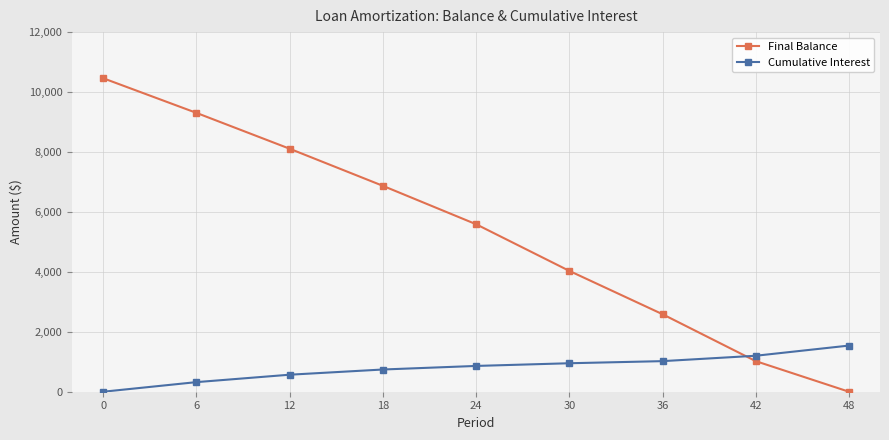

Which series ends up on top after the final intersection of Final Balance and Cumulative Interest?

Cumulative Interest